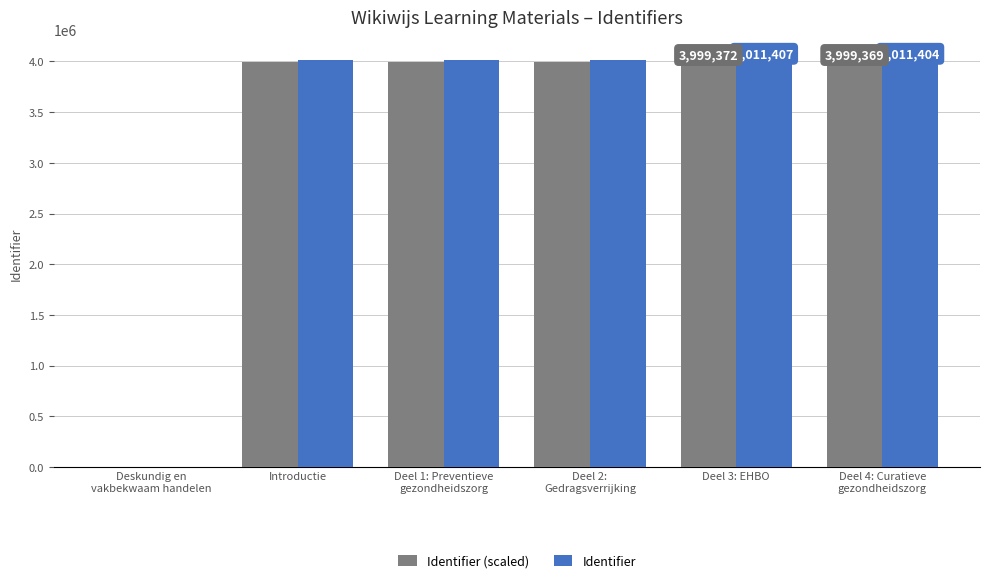

Is it true that Identifier (scaled) equals 3999364 at Introductie?

True